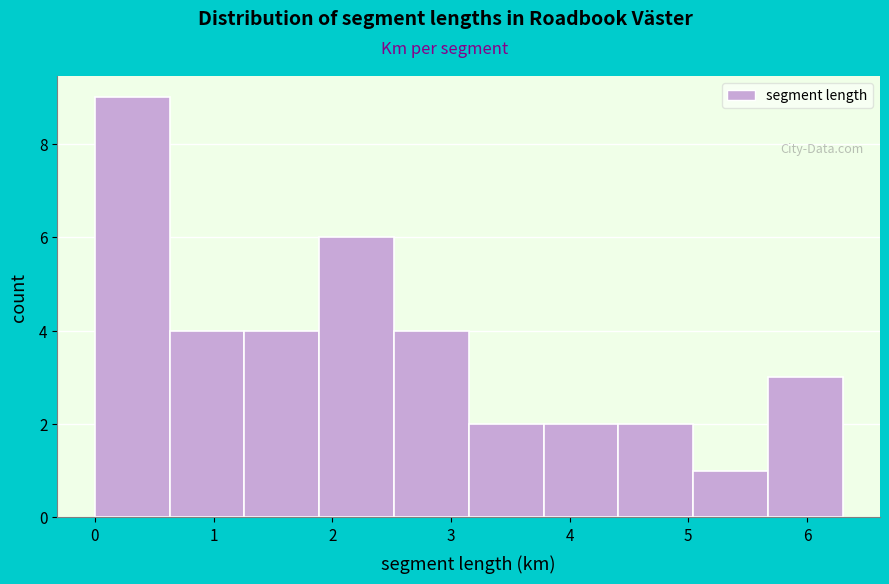

Reading left to right, list every bar in this chart as the range it spans on the x-axis followed by its height. Neither the bar edges nor the heights are printed on the chart, so give them approximately, as read against the axes.

0.00 to 0.63: 9
0.63 to 1.26: 4
1.26 to 1.89: 4
1.89 to 2.52: 6
2.52 to 3.15: 4
3.15 to 3.78: 2
3.78 to 4.41: 2
4.41 to 5.04: 2
5.04 to 5.67: 1
5.67 to 6.30: 3